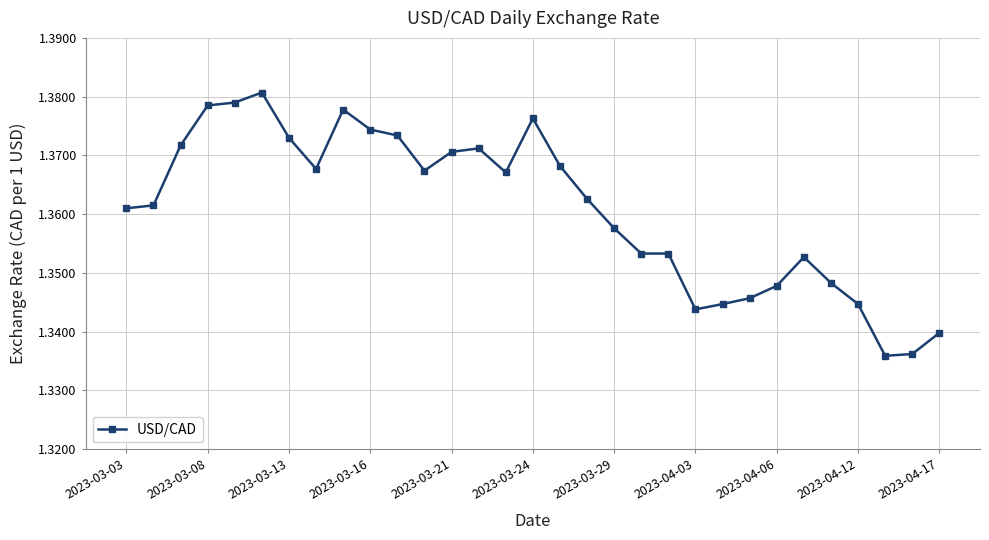

True or false: the data has more than 1 interior local peaks.

True